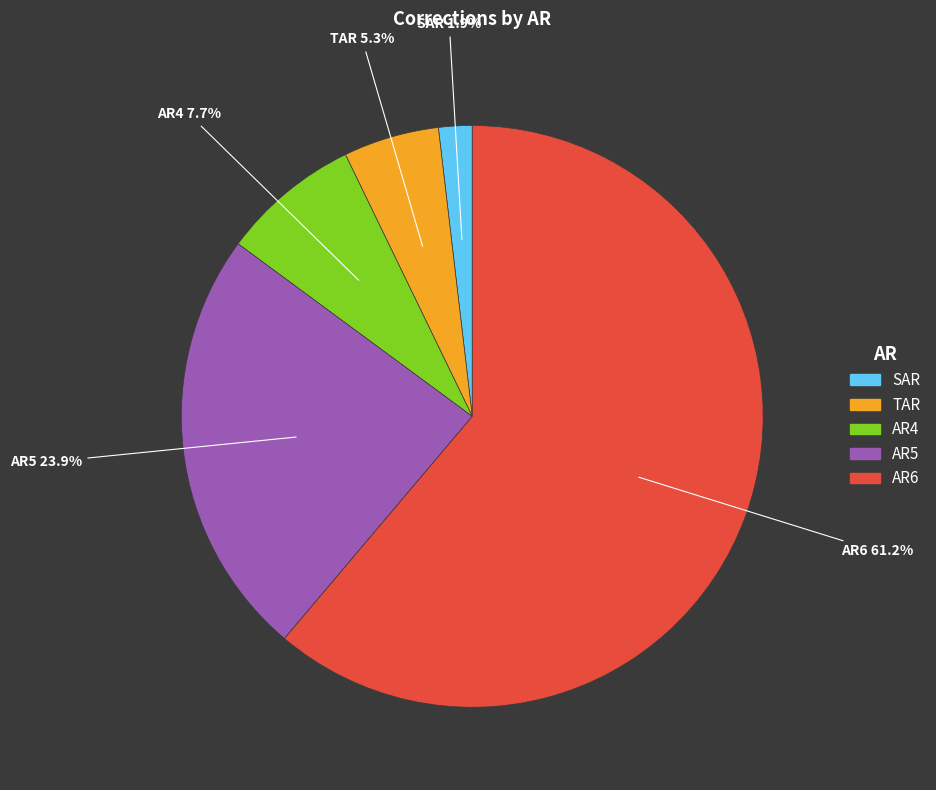

To the nearest percent, what is the average slice percentage?

20%